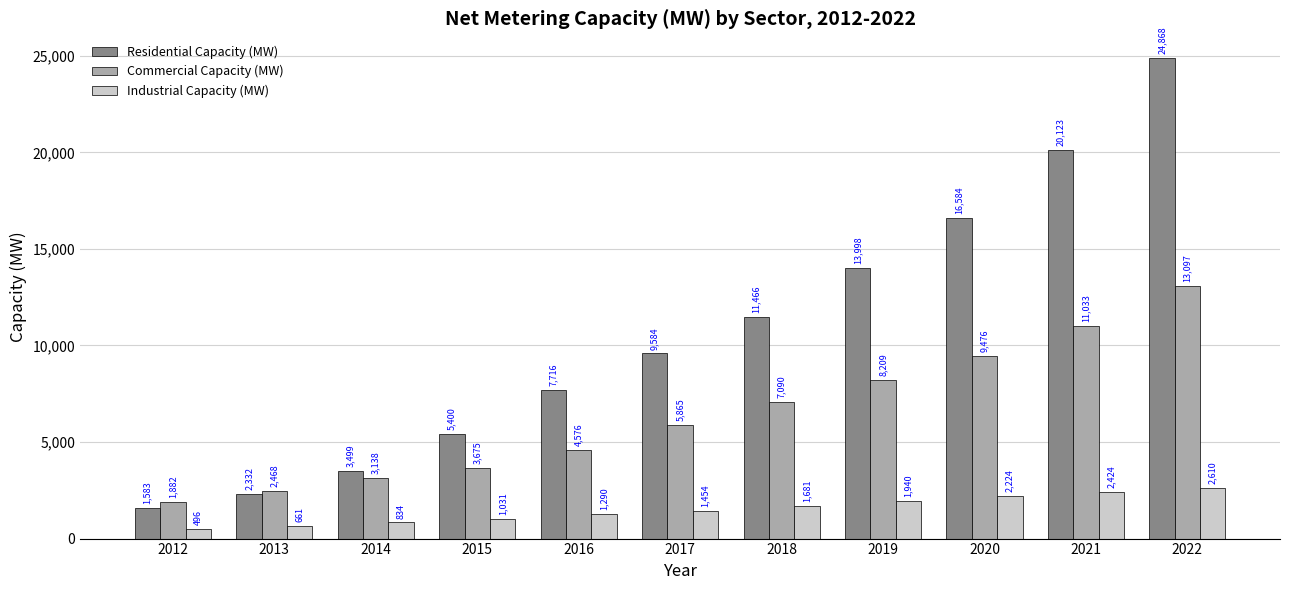

What is the maximum value shown in the chart?

24868.3